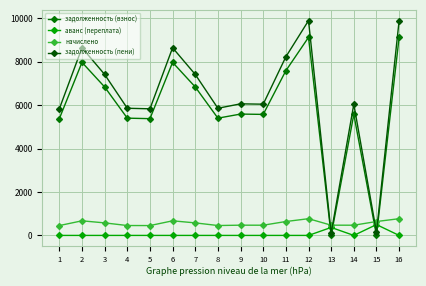

What is the total value across all series at 1?

11659.2